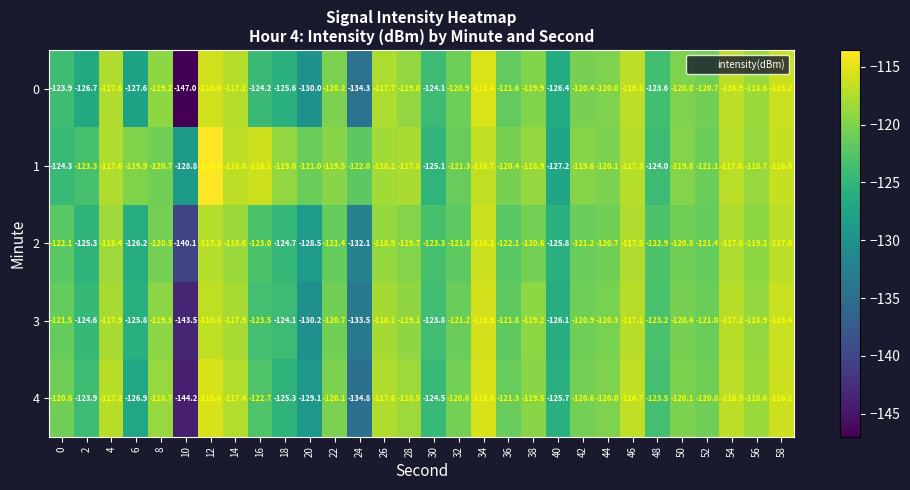

Is it true that 0 equals -127.6 at 6?

True